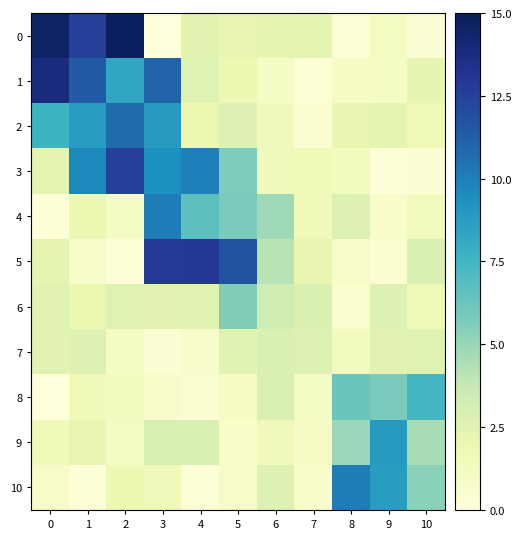

How many data points does each series have?

11